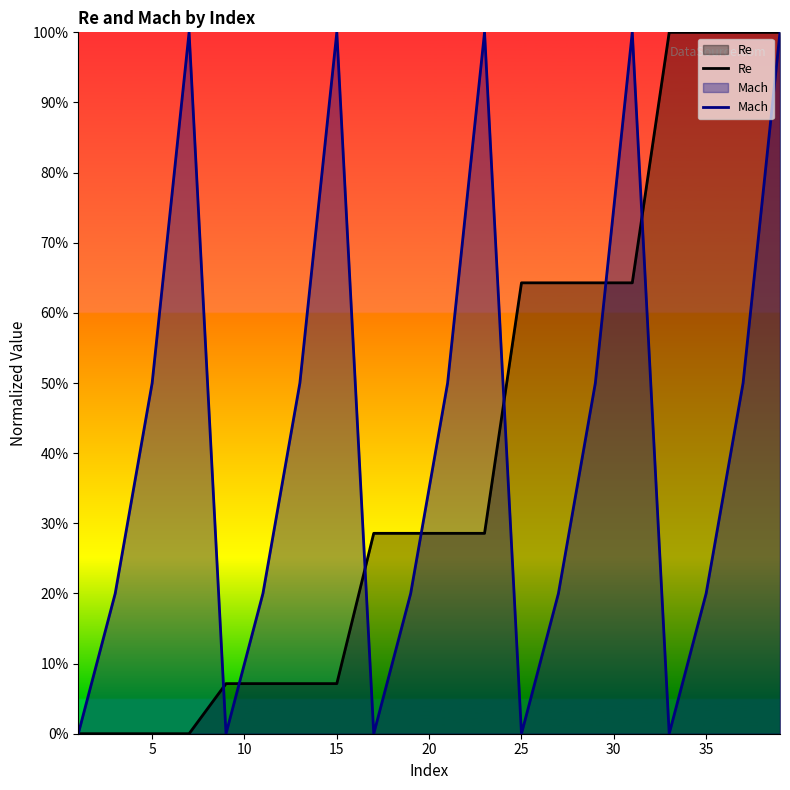

What is the greatest value displayed?

100.0